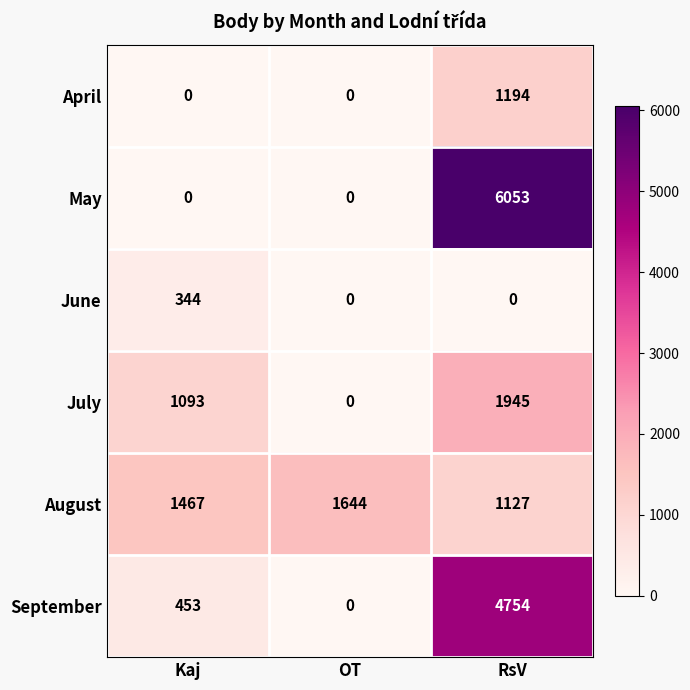

What is the difference between the August values at OT and Kaj?

177